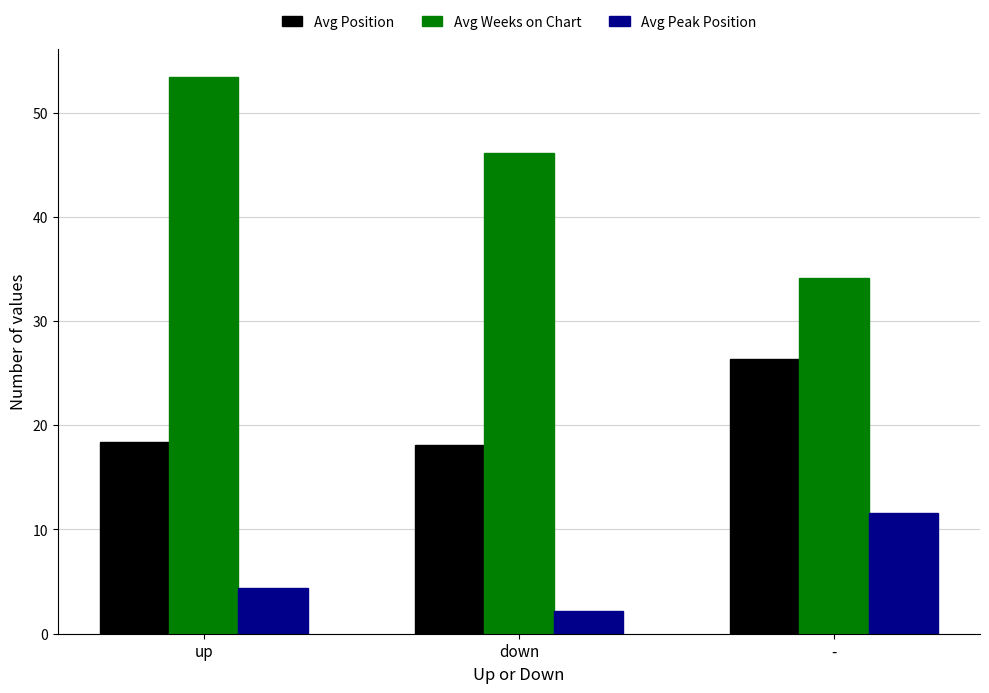

Which category has the highest value in the Avg Weeks on Chart series?

up